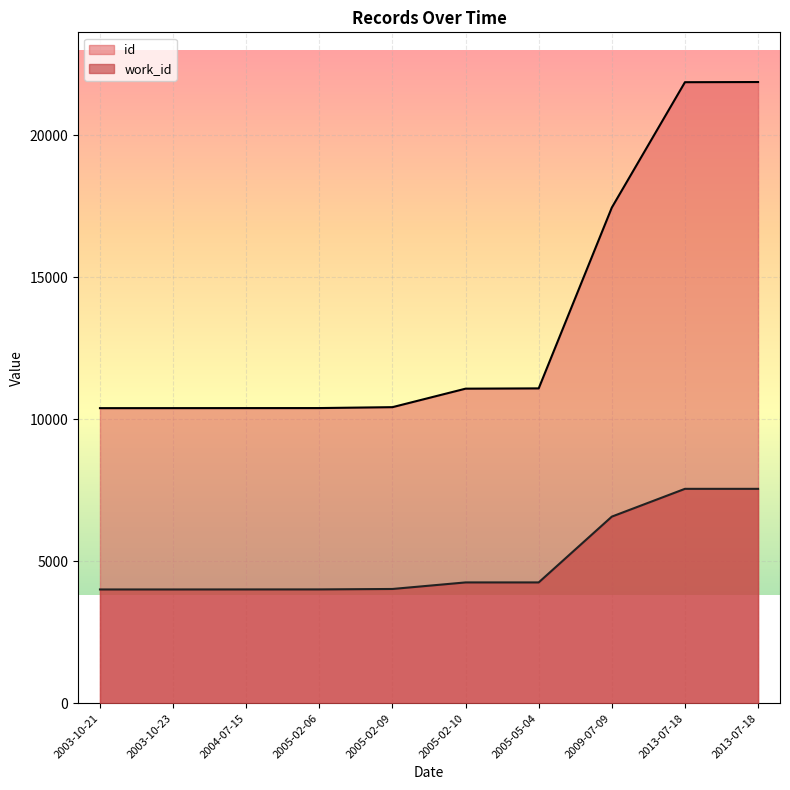

At how many categories does at least one series exceed 12700?

3